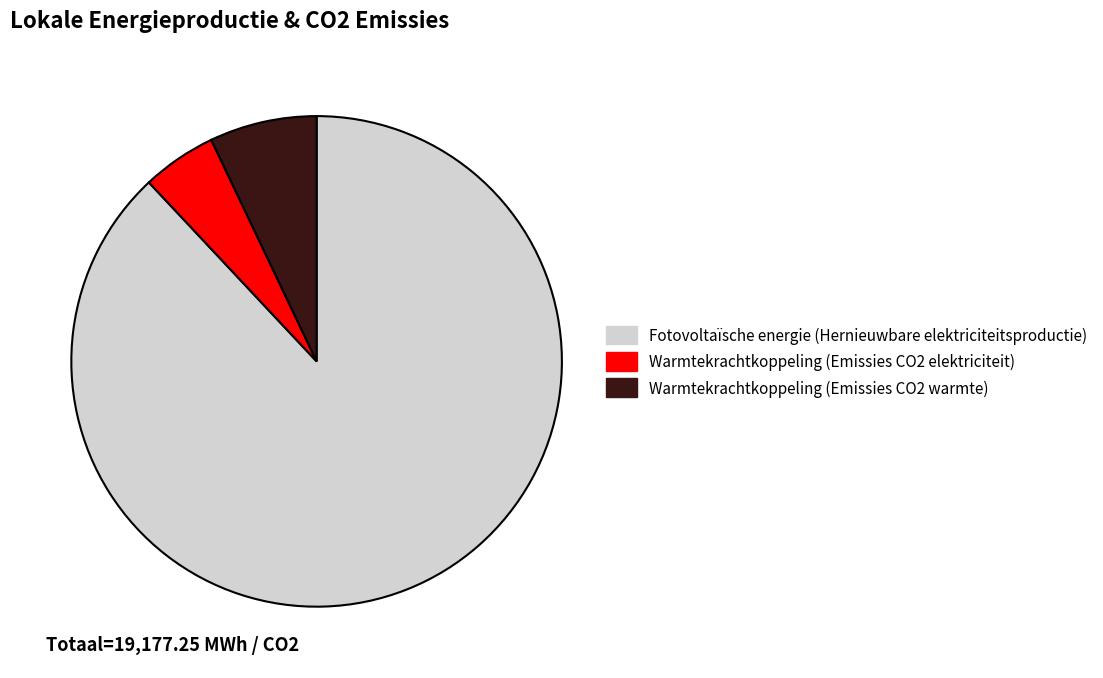

Is the sum of Warmtekrachtkoppeling (Emissies CO2 warmte) and Warmtekrachtkoppeling (Emissies CO2 elektriciteit) greater than half?

No